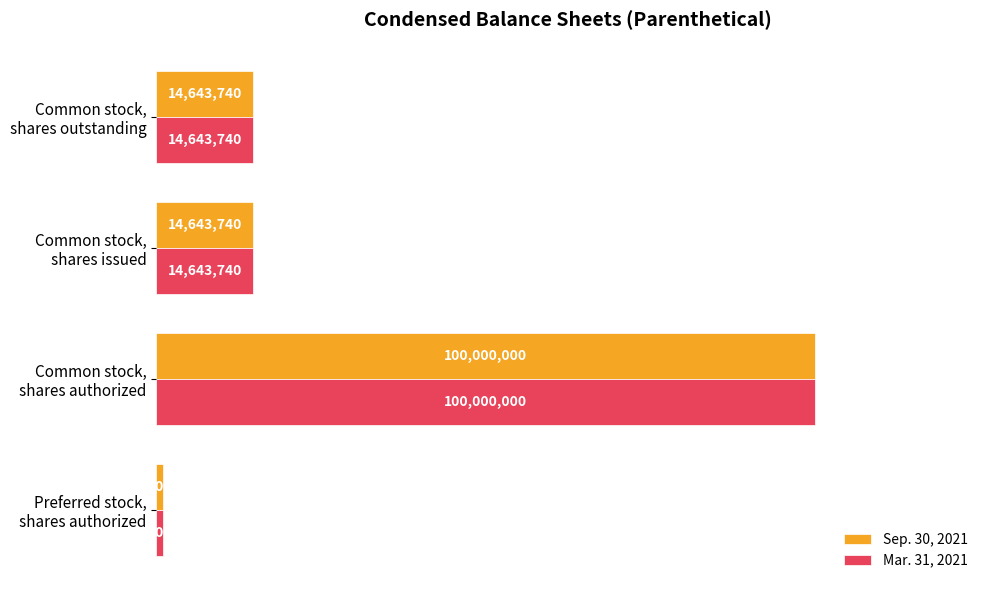

What are all the series names shown in the legend?

Sep. 30, 2021, Mar. 31, 2021